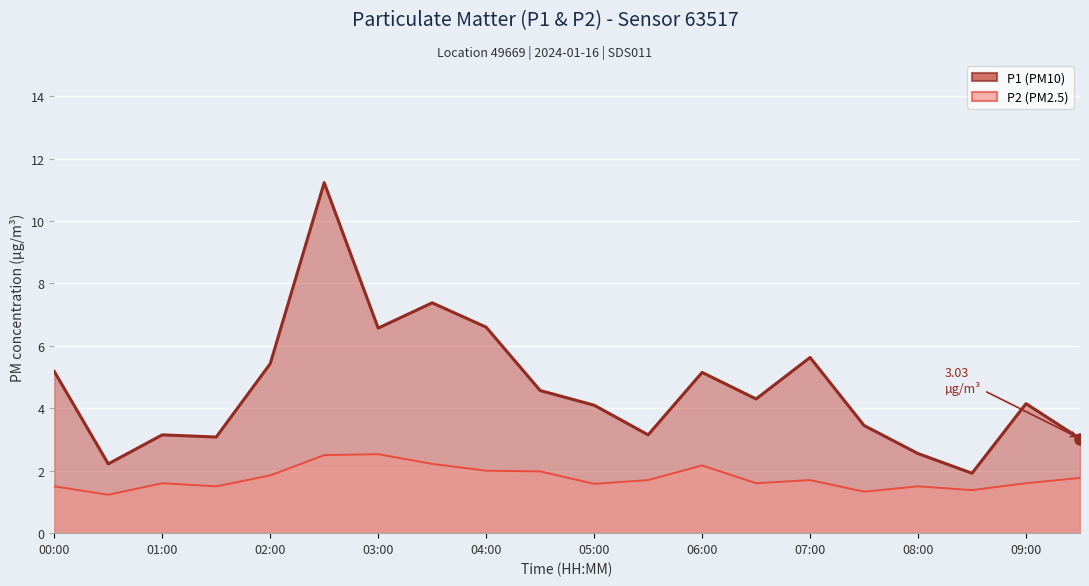

How many distinct data groups are displayed?

2